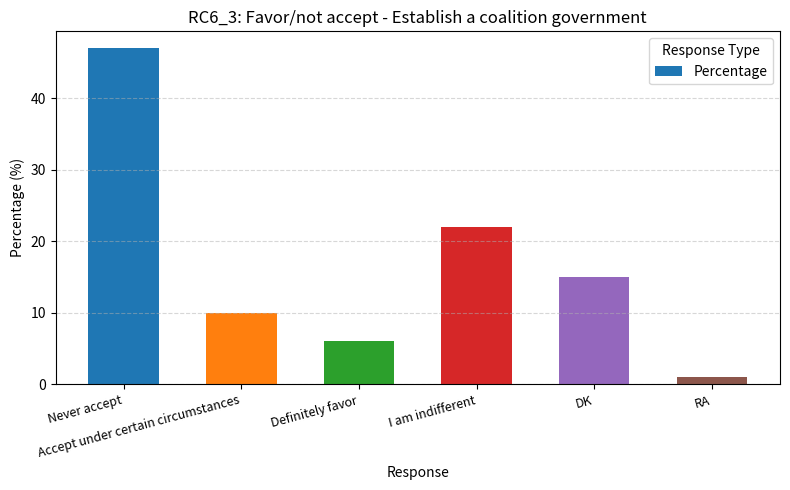

The value at Definitely favor is 9. True or false?

False